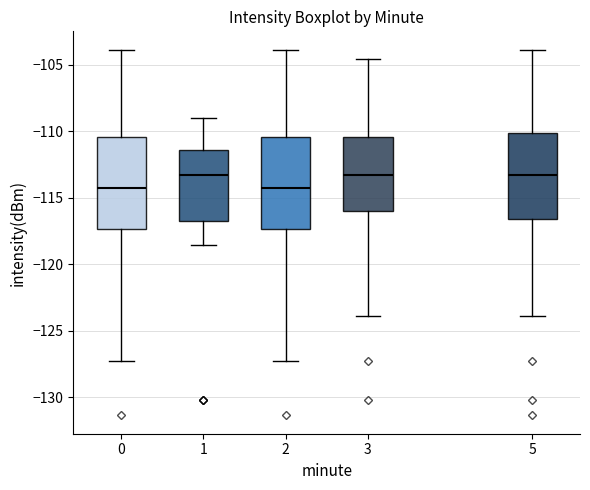

Reading left to right, transcribe this box plot: for each box, give where its median line is, the range the box spans, and where its two whiskers end, as read against the y-axis. The values are not printed on the chart, so give them approximately, as read against the axis.

0: median -114.0, box -117.5 to -110.5, whiskers -127.0 to -104.0
1: median -113.5, box -117.0 to -111.5, whiskers -118.5 to -109.0
2: median -114.0, box -117.5 to -110.5, whiskers -127.0 to -104.0
3: median -113.5, box -116.0 to -110.5, whiskers -124.0 to -104.5
5: median -113.5, box -116.5 to -110.0, whiskers -124.0 to -104.0